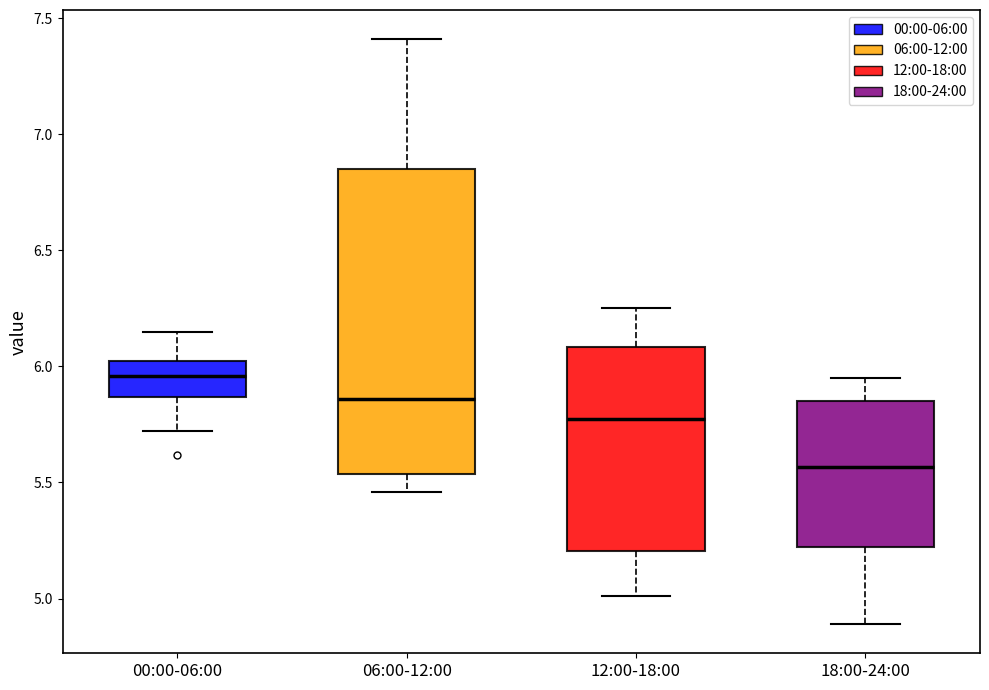

Which box is the tallest, from its lower edge to its upper edge?

06:00-12:00